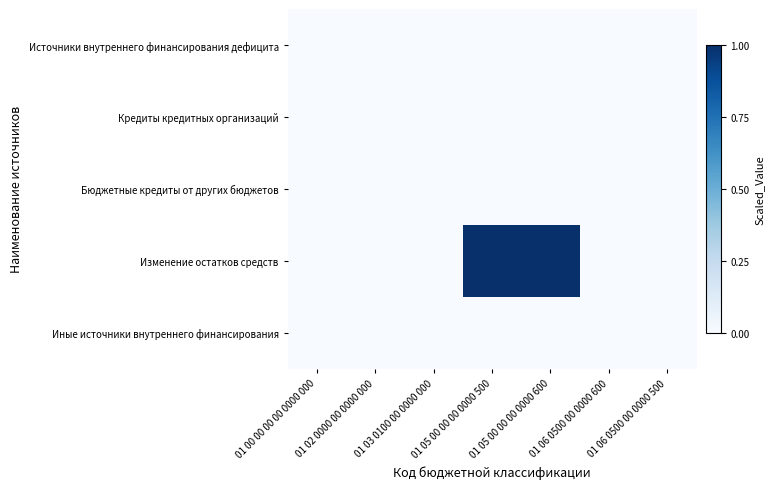

Which has a higher value, 01 06 0500 00 0000 600 or 01 02 0000 00 0000 000?

01 06 0500 00 0000 600